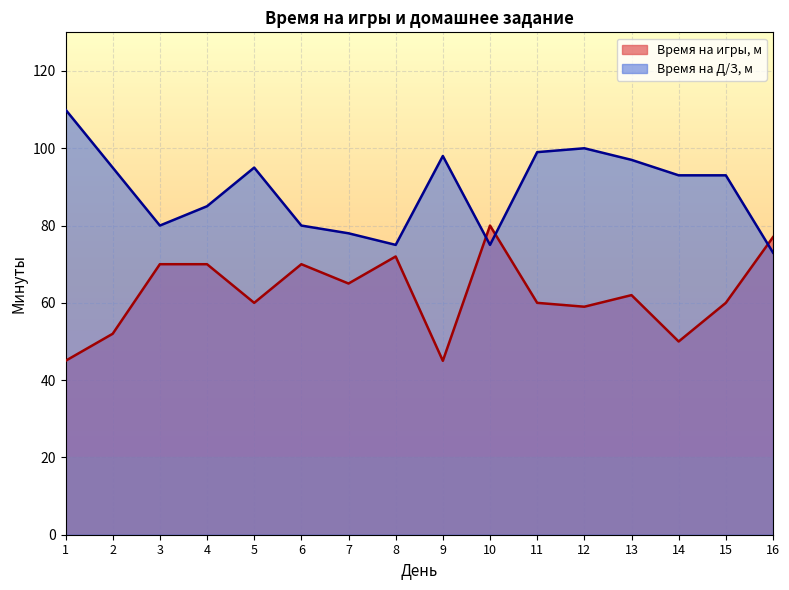

What is the sum of the Время на Д/З, м values at 13 and 1?

207